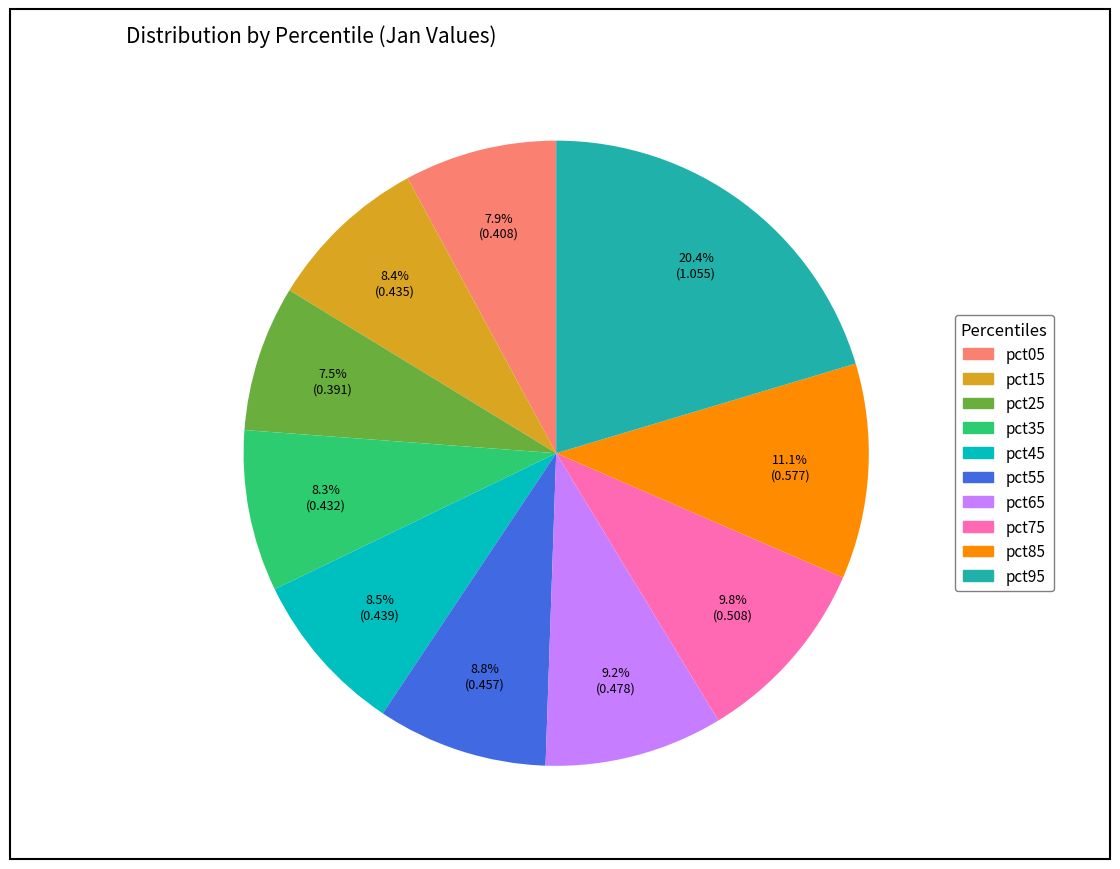

What is the largest slice in the pie chart?

pct95